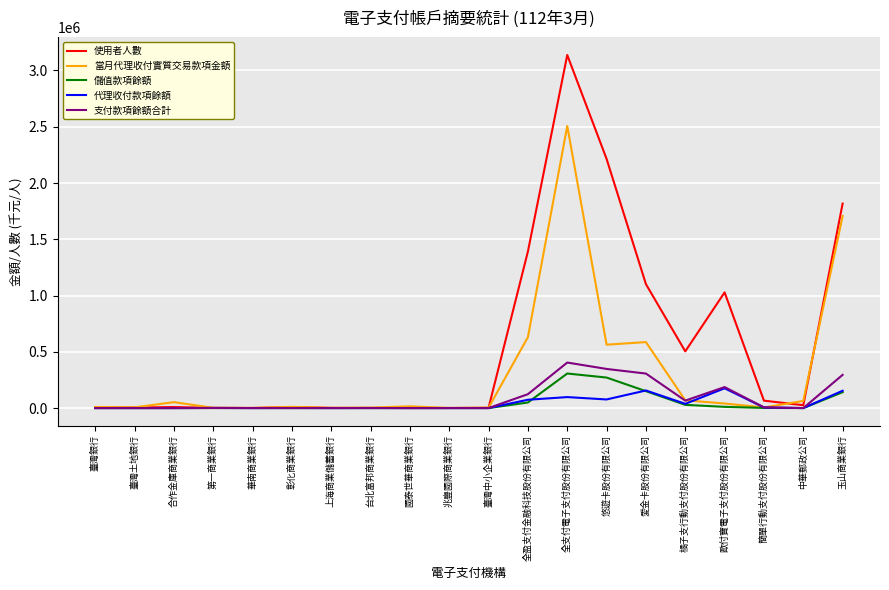

What is the difference between the maximum and minimum values in the 支付款項餘額合計 series?

404584